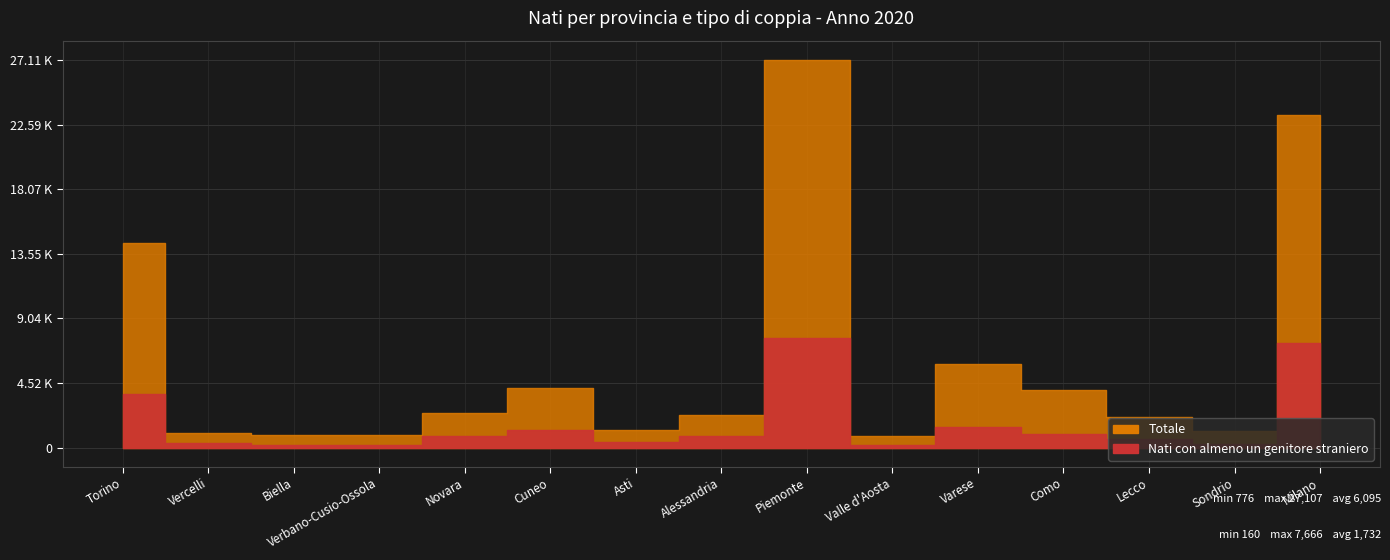

At which category does the chart reach its peak across all series?

Piemonte